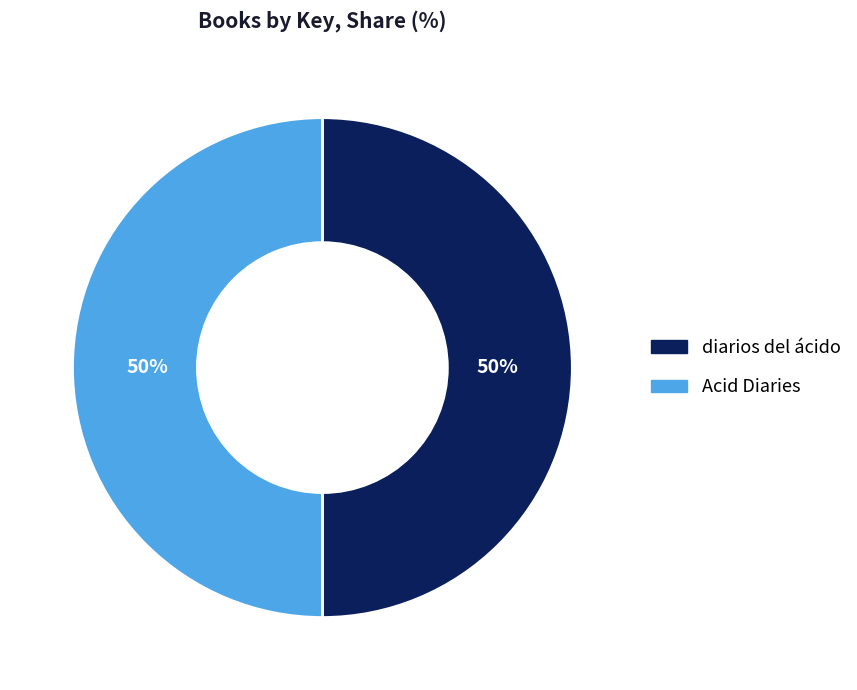

Combined, do diarios del ácido and Acid Diaries account for over 50%?

Yes